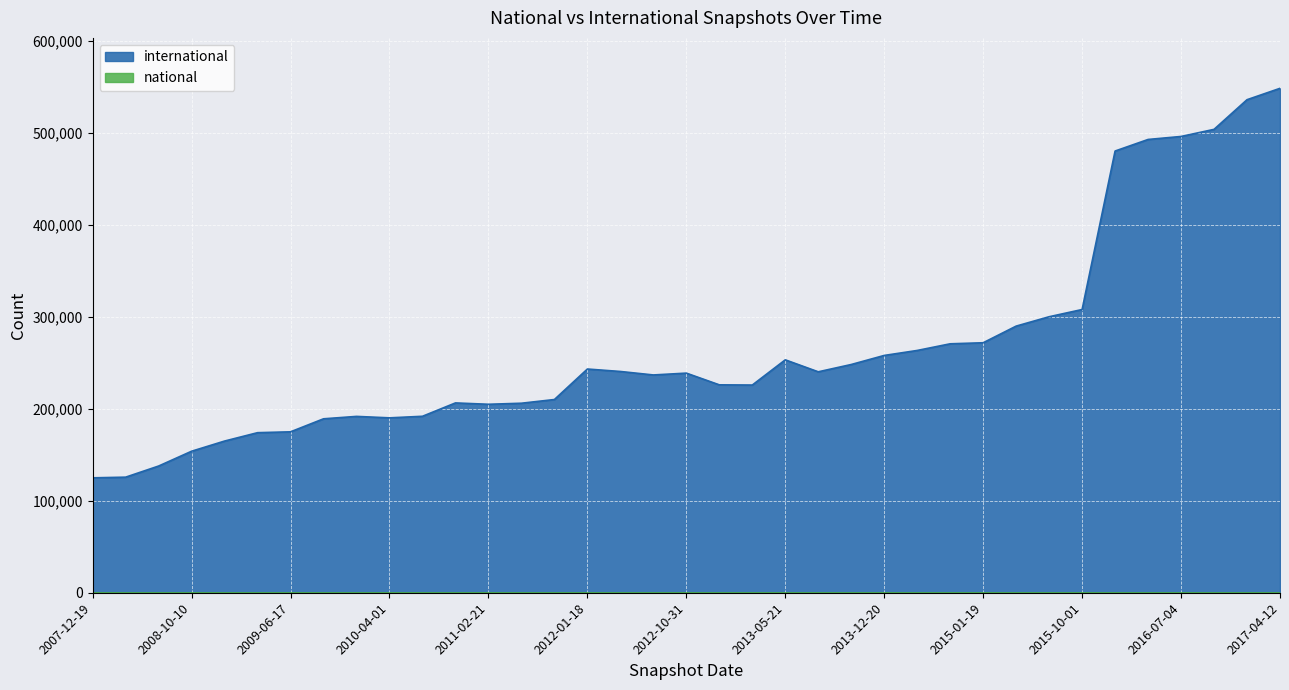

What is the change in value from 2012-10-31 to 2017-04-12?

+309831